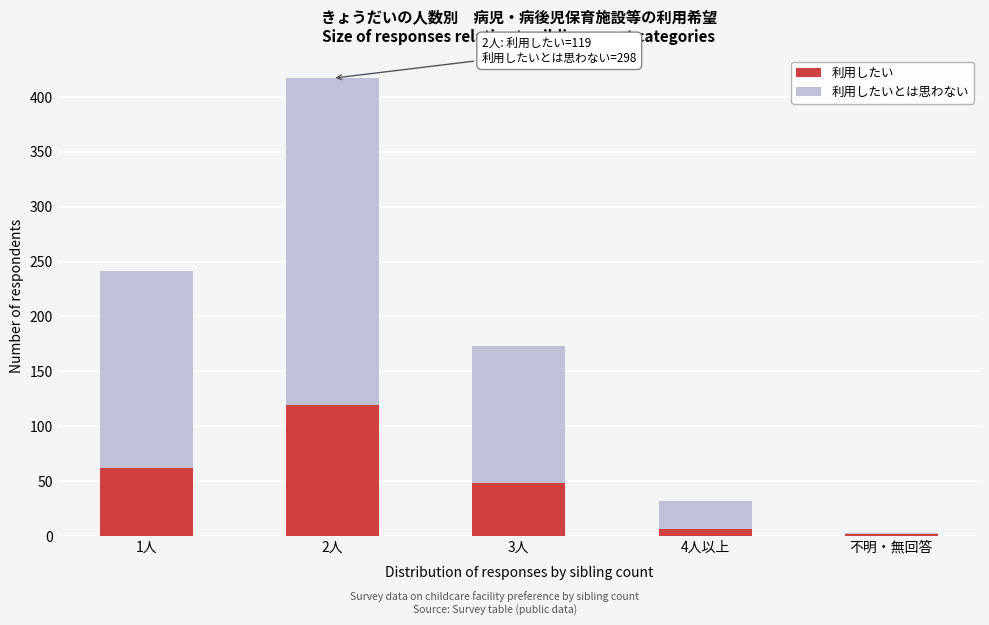

Reading right to left, transcribe the values for 利用したい.

不明・無回答=2	4人以上=6	3人=48	2人=119	1人=62